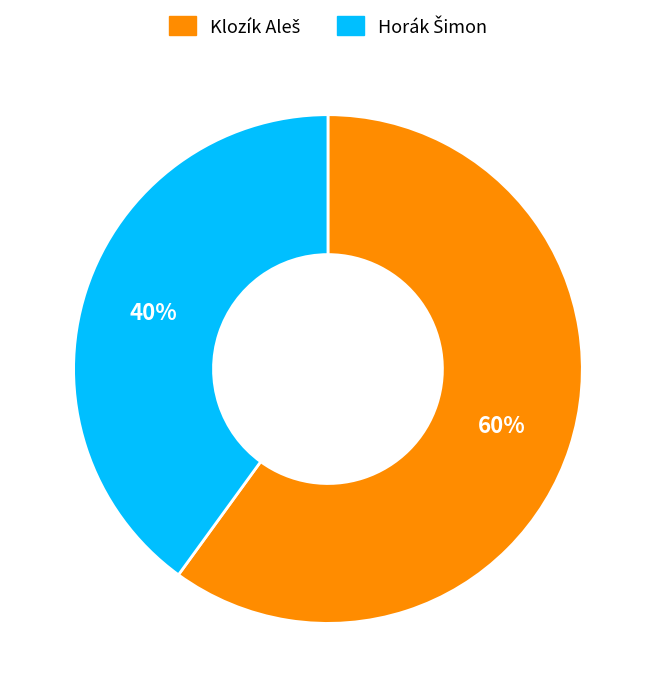

Is there a majority slice in this chart?

Yes